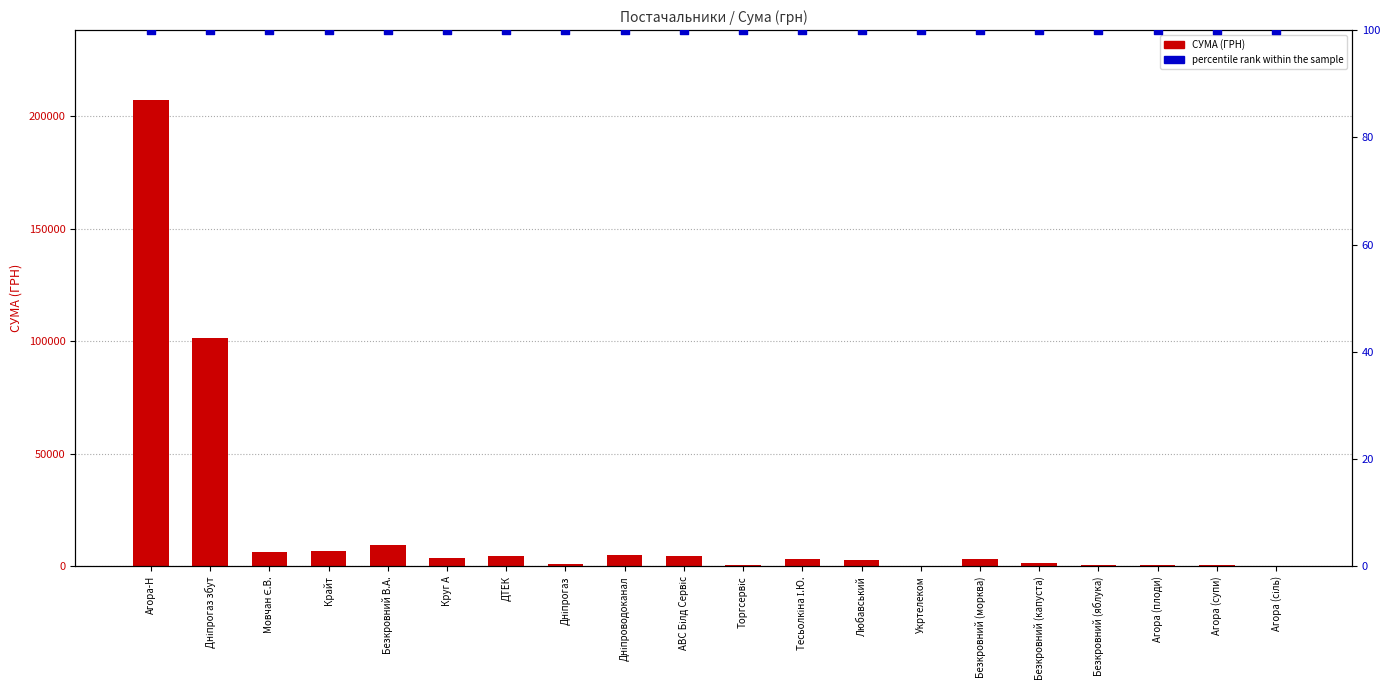

Which series reaches the minimum Y coordinate?

percentile rank within the sample